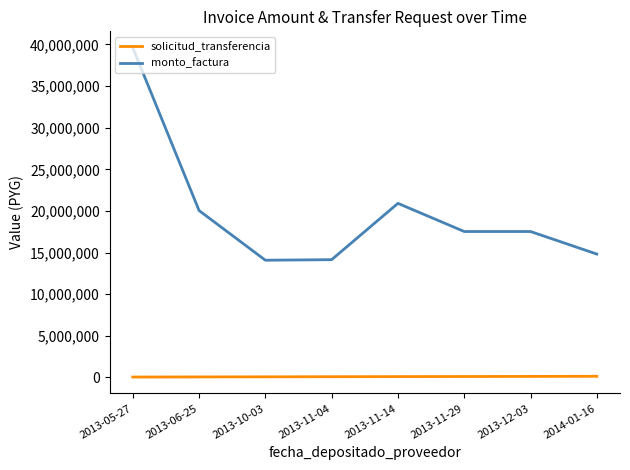

Rank the series at 2013-05-27 from highest to lowest value.

monto_factura, solicitud_transferencia